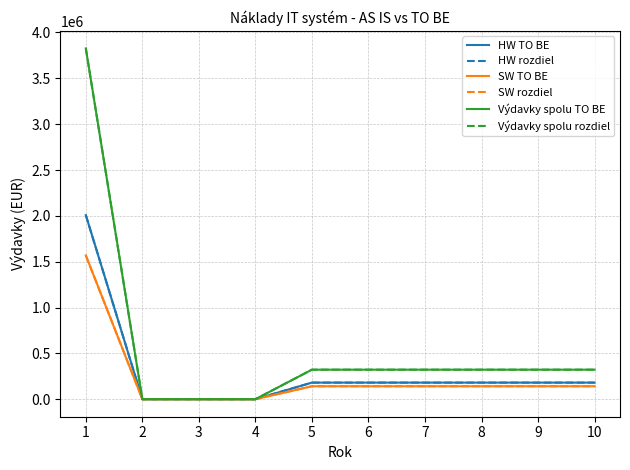

At which label does Výdavky spolu TO BE first exceed 321850?

1